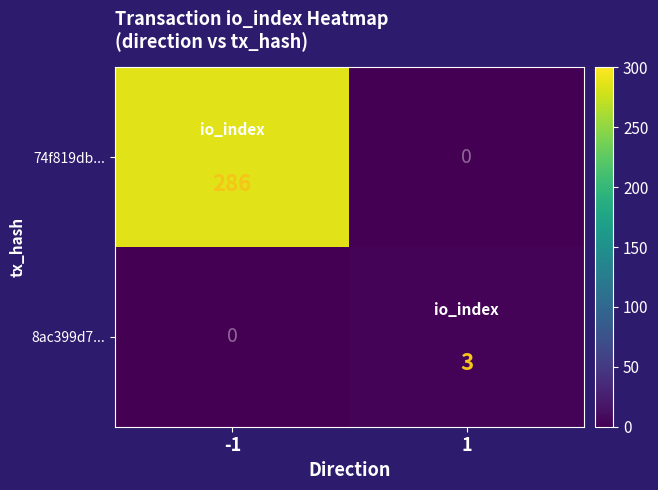

What is the average value of the 74f819db... series?

143